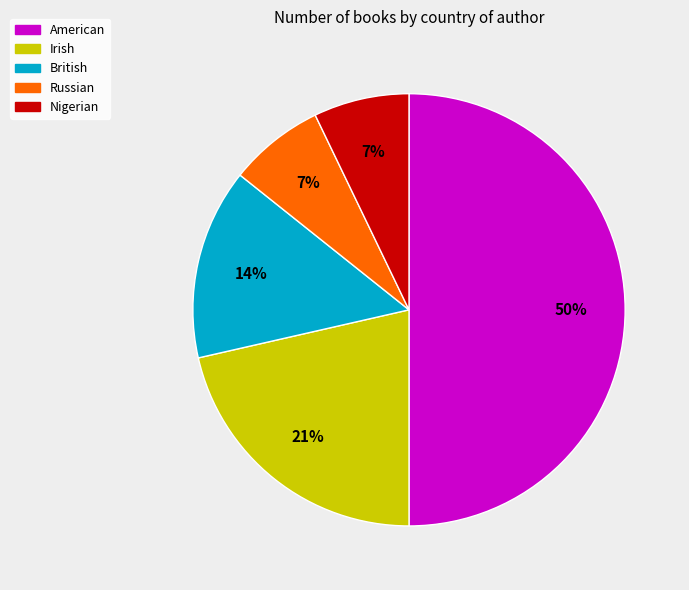

Between Irish and Russian, which is larger?

Irish